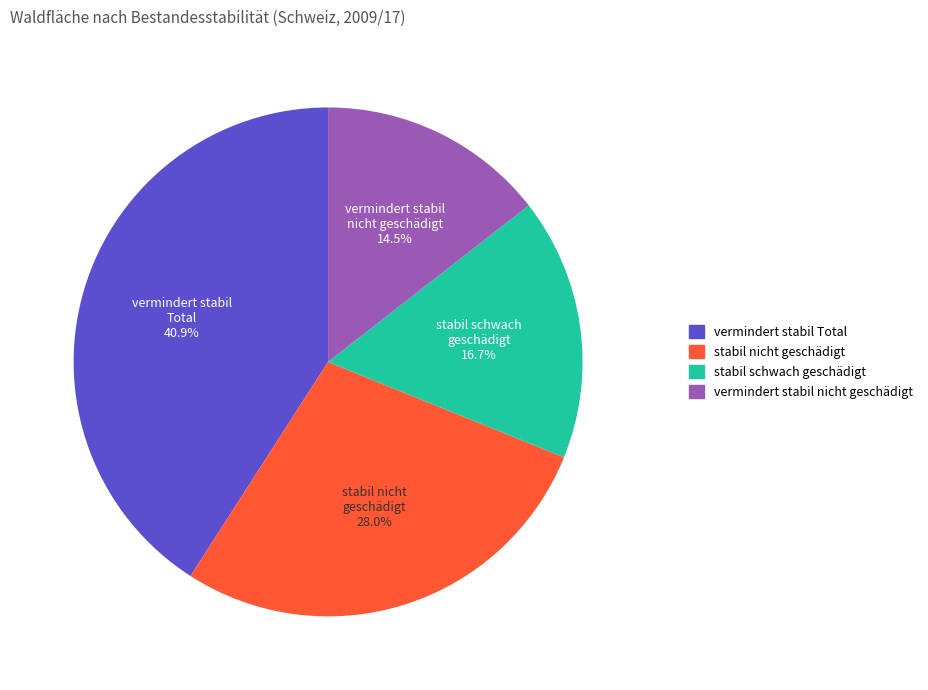

Is there a majority slice in this chart?

No